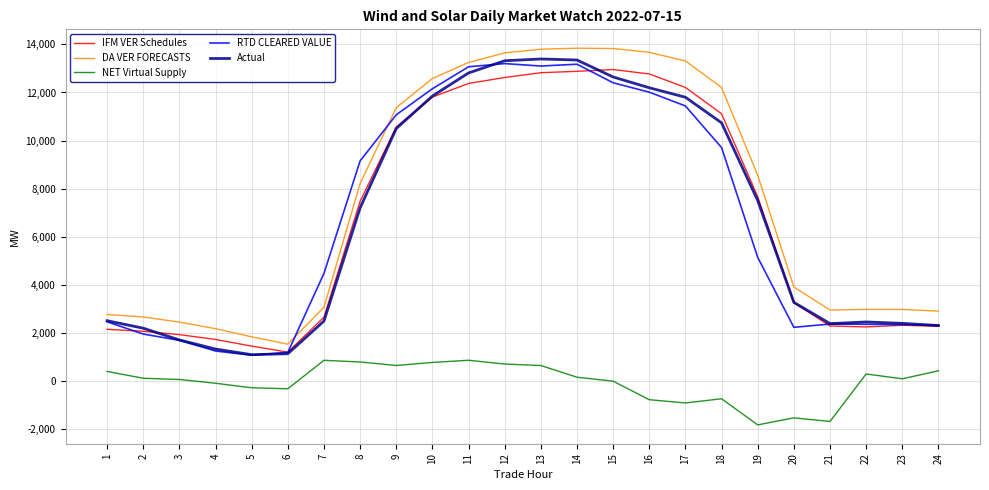

What is the lowest value of the Actual series?

1087.3